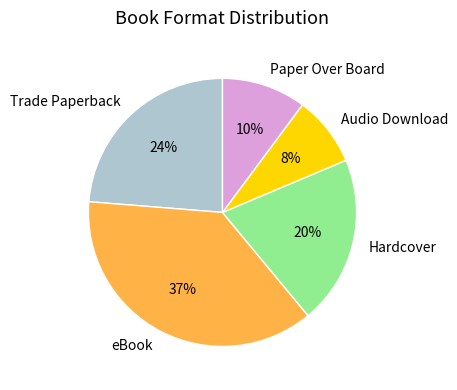

To the nearest percent, what is the average slice percentage?

20%